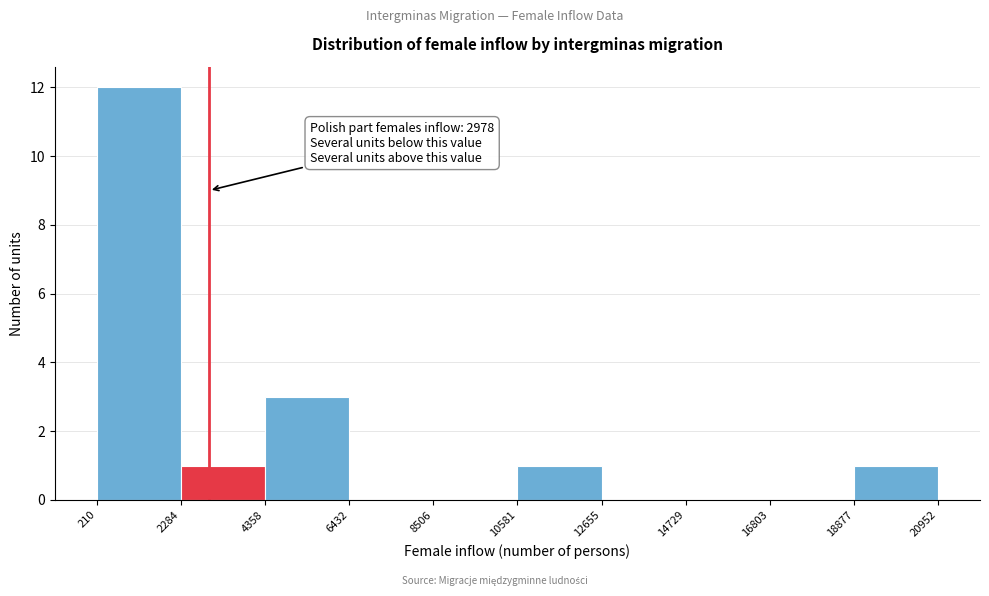

Over which range of the x-axis is the bar tallest?

210 to 2284